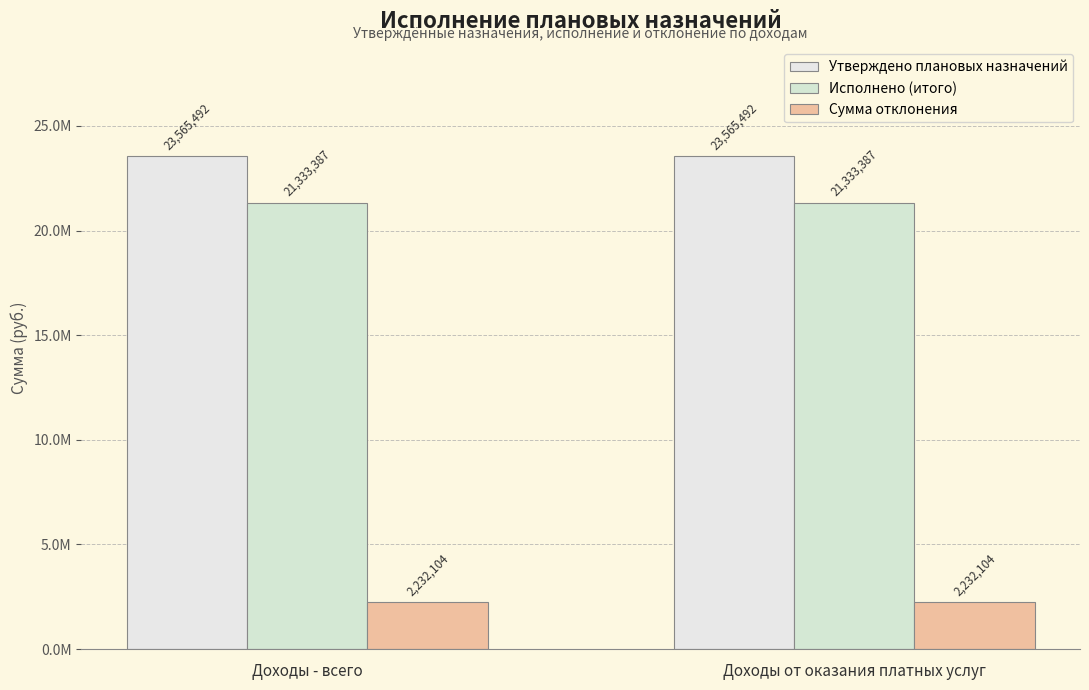

Is the value of Утверждено плановых назначений at Доходы - всего greater than the value of Сумма отклонения at Доходы - всего?

Yes